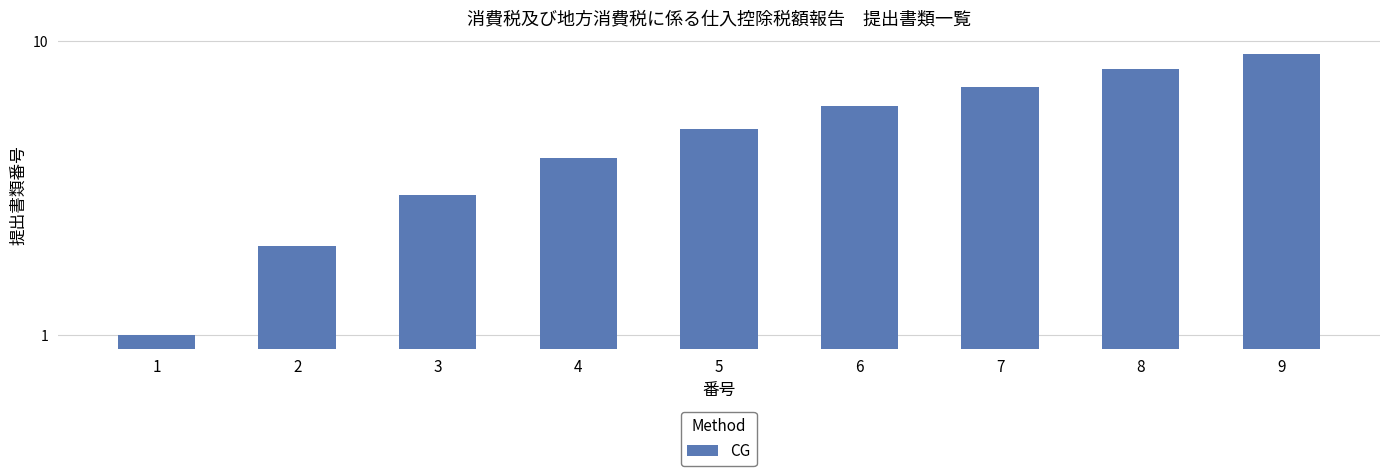

Does the chart contain any negative values?

No